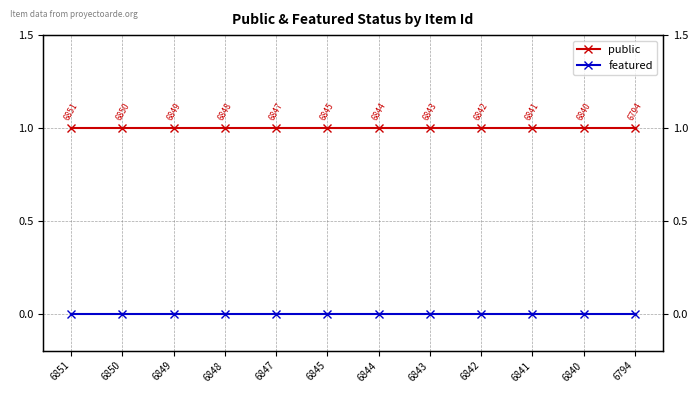

True or false: featured and public cross at least once.

False